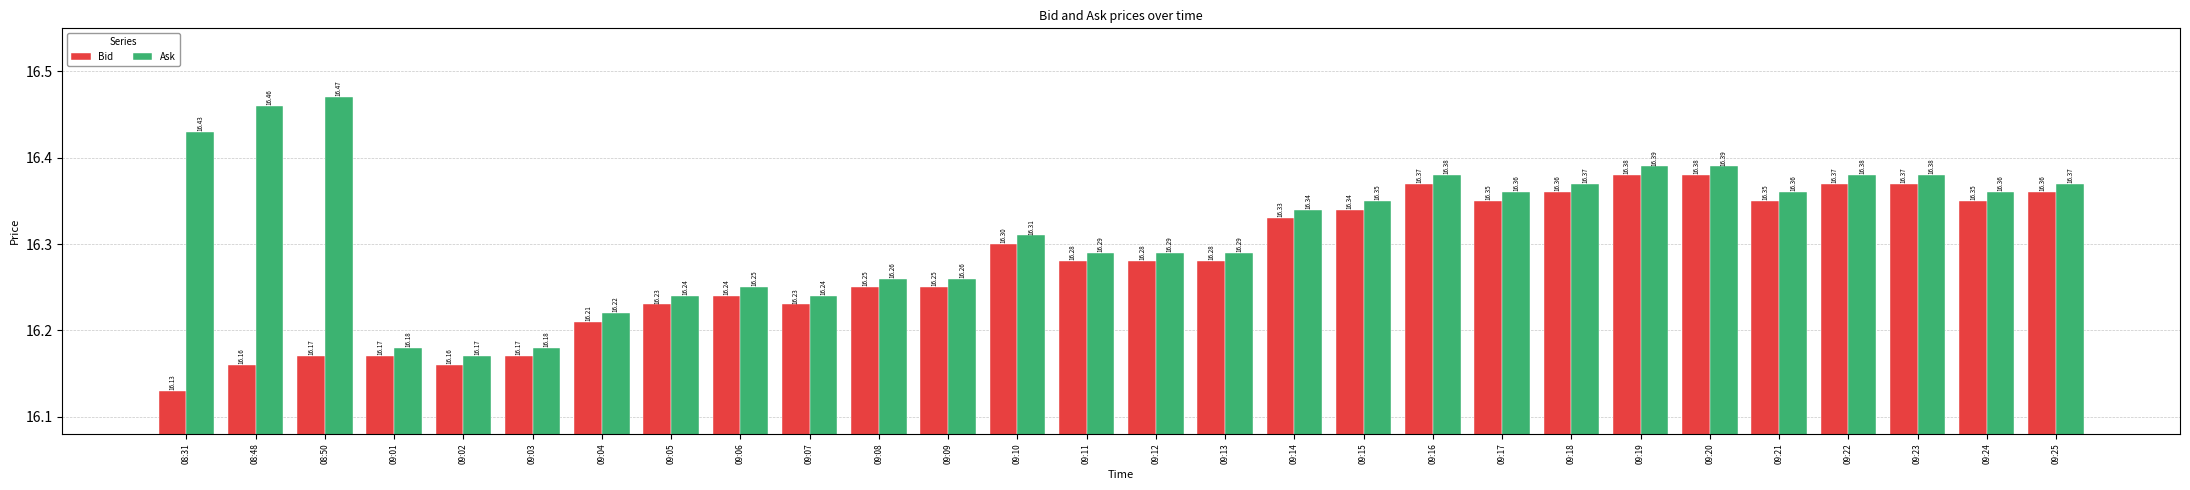

What is the lowest value of the Bid series?

16.1